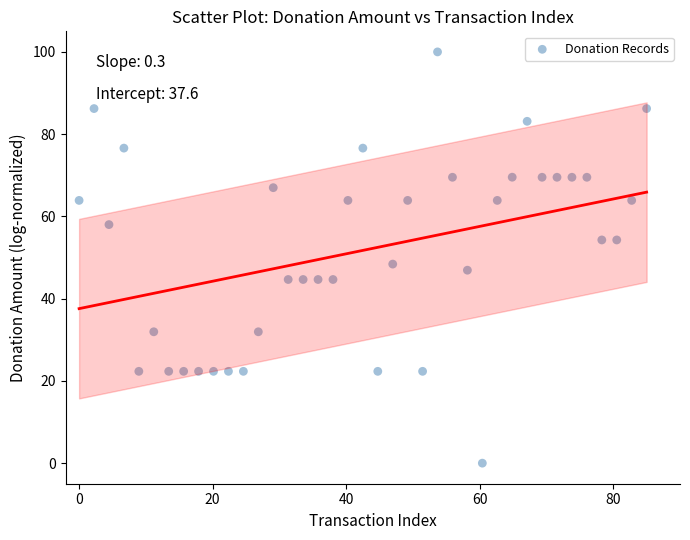

What is the range of X values (max minus min)?

85.0